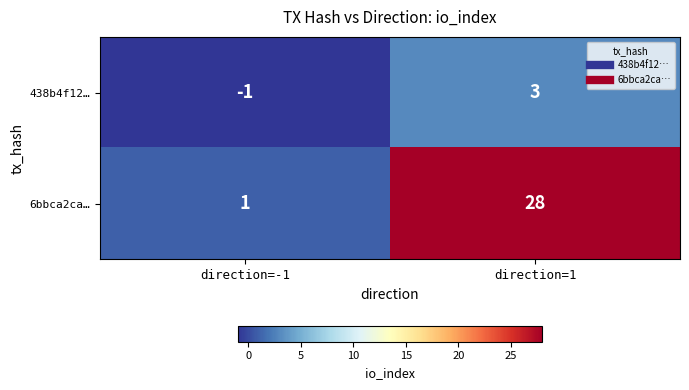

What is the difference between the highest and lowest values at direction=1?

25